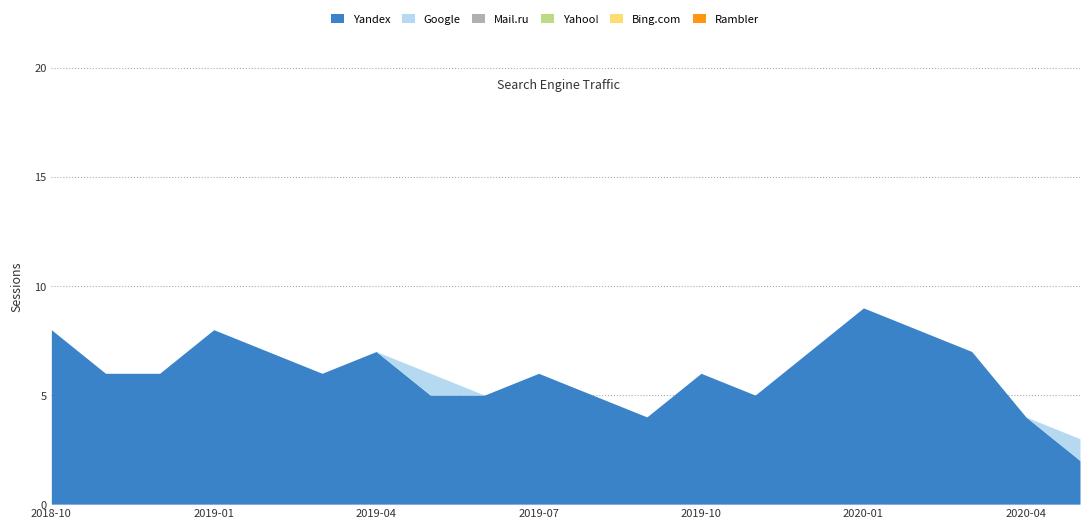

Which series has the largest total across all categories?

Yandex